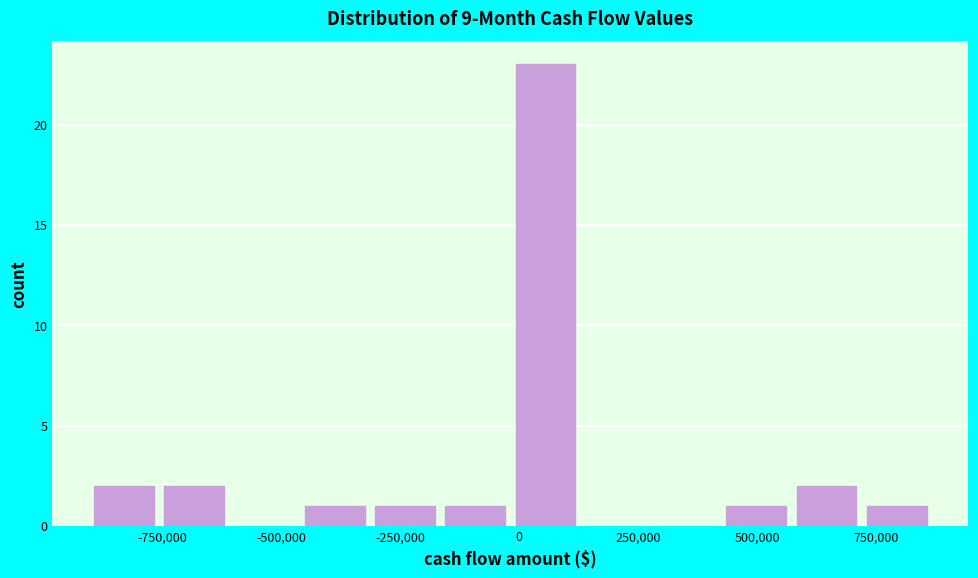

Read against the x-axis, roughly where is the centre of the tallest bar?

50000